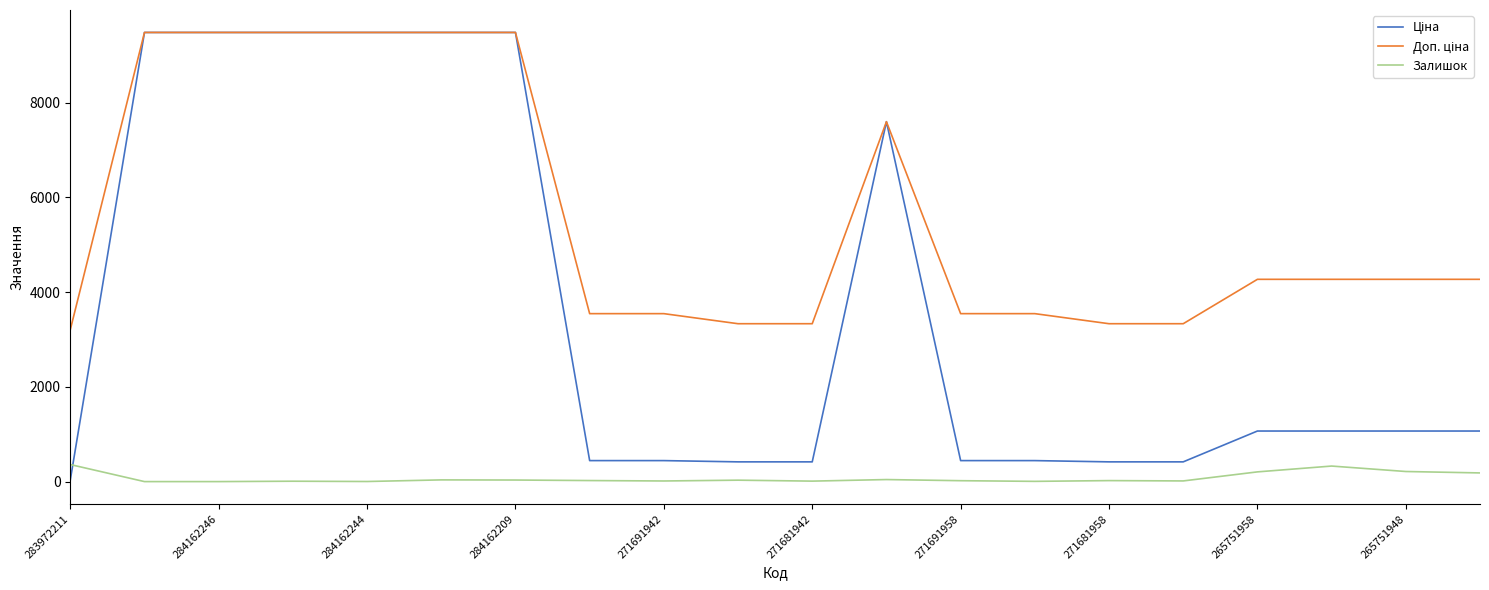

Is this an area chart (filled region under the line)?

No